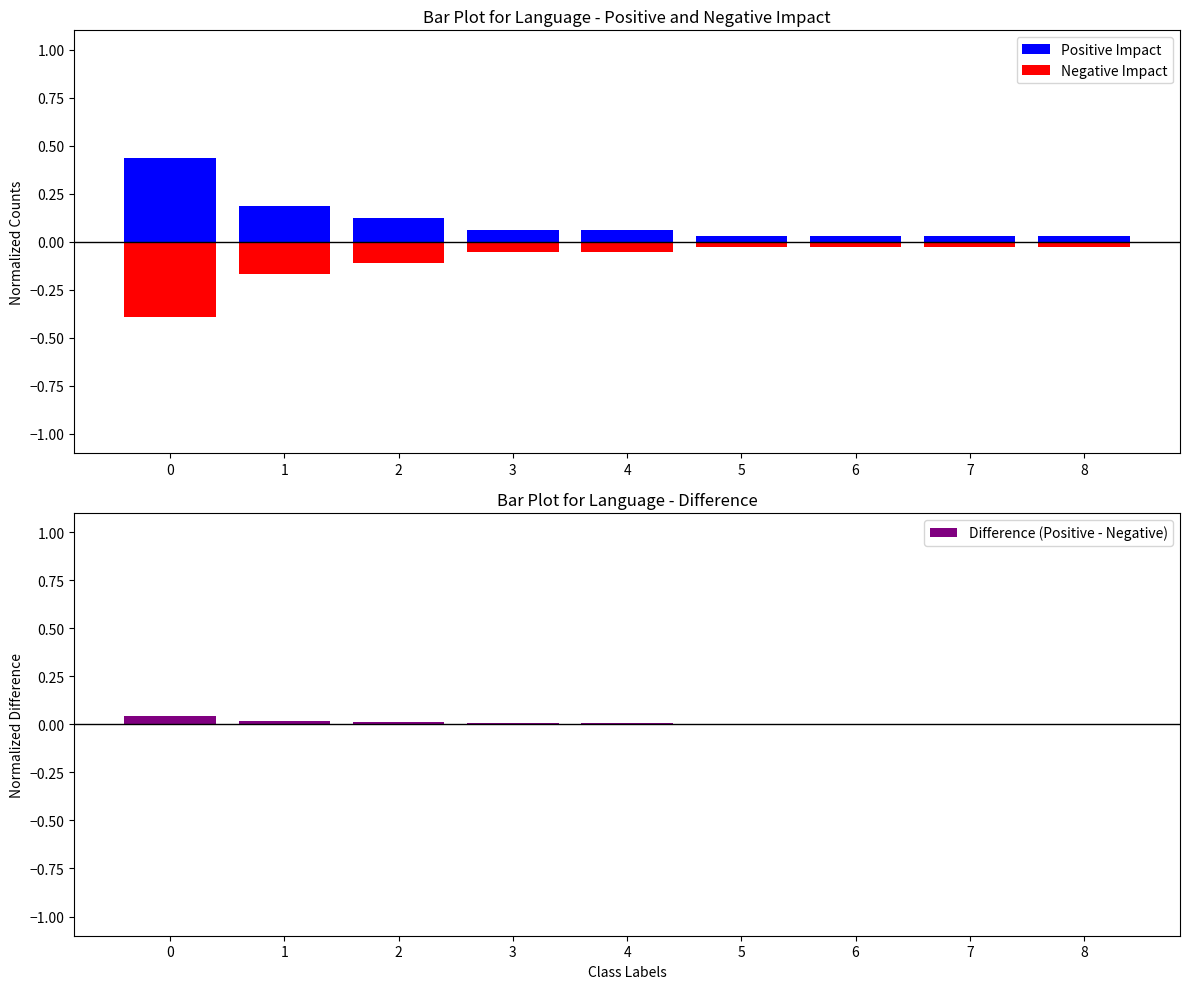

What is the difference between the maximum and minimum values in the Negative Impact series?

0.4